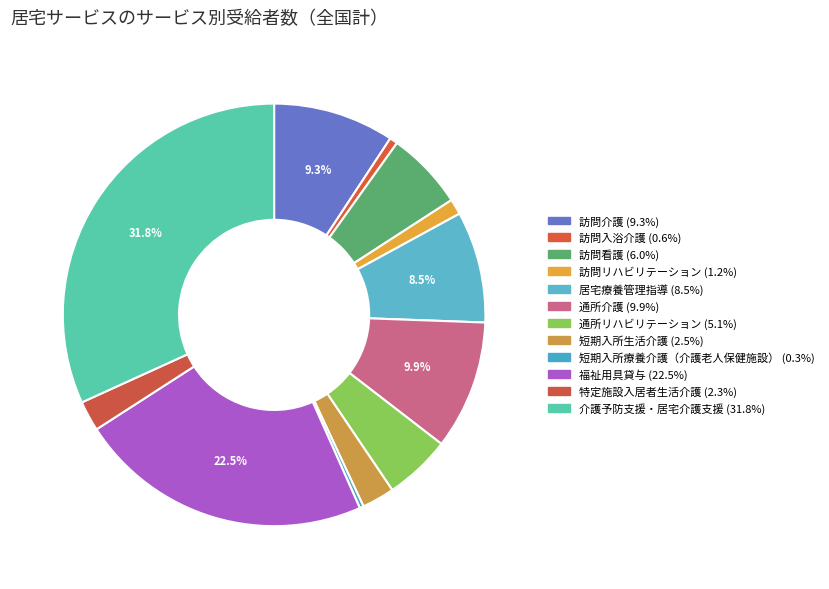

Between 居宅療養管理指導 and 短期入所生活介護, which is larger?

居宅療養管理指導